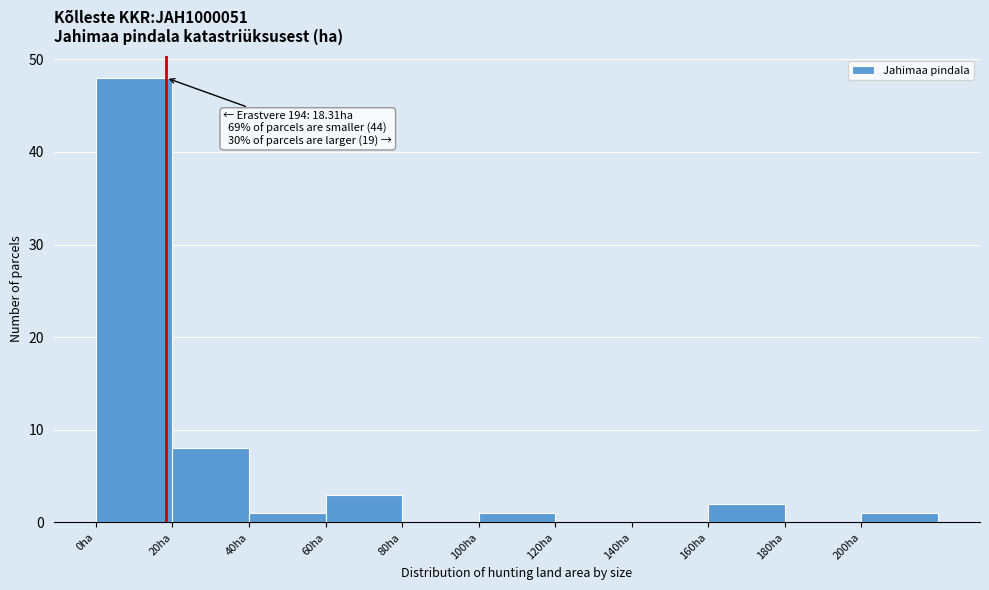

Which range on the x-axis has the tallest bar?

0 to 20